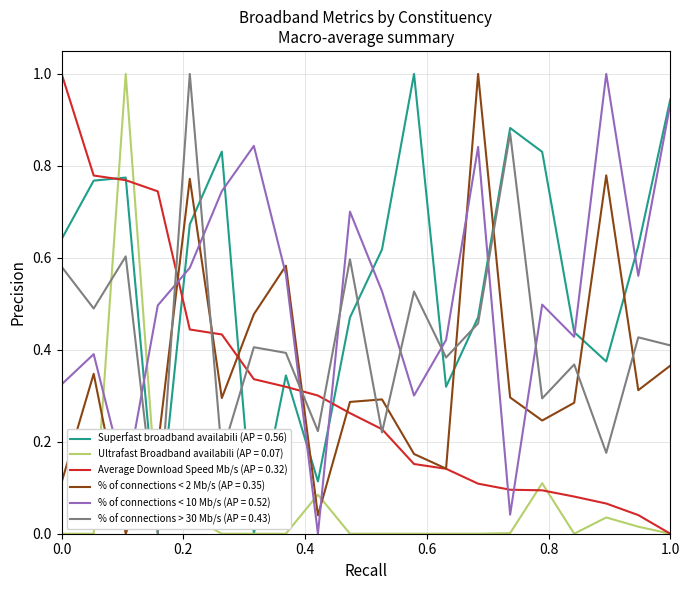

Which series ends up on top after the final intersection of Ultrafast Broadband availabili (AP = 0.07) and % of connections < 2 Mb/s (AP = 0.35)?

% of connections < 2 Mb/s (AP = 0.35)